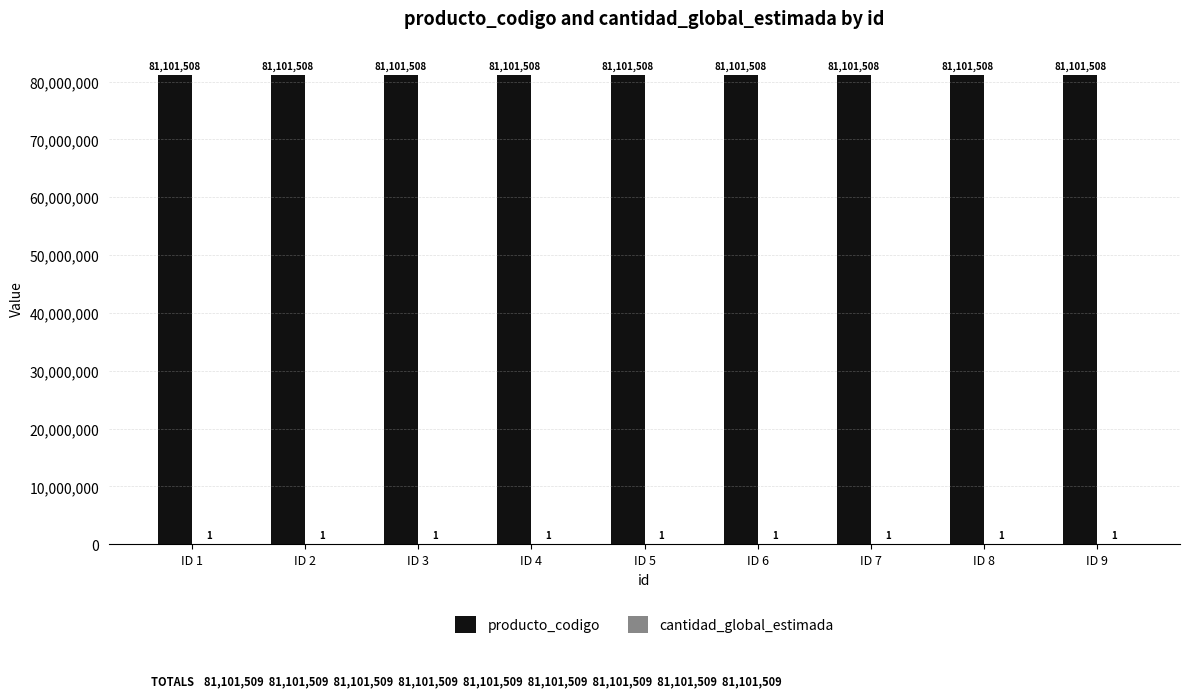

The producto_codigo series shows 135872277 at ID 3. True or false?

False